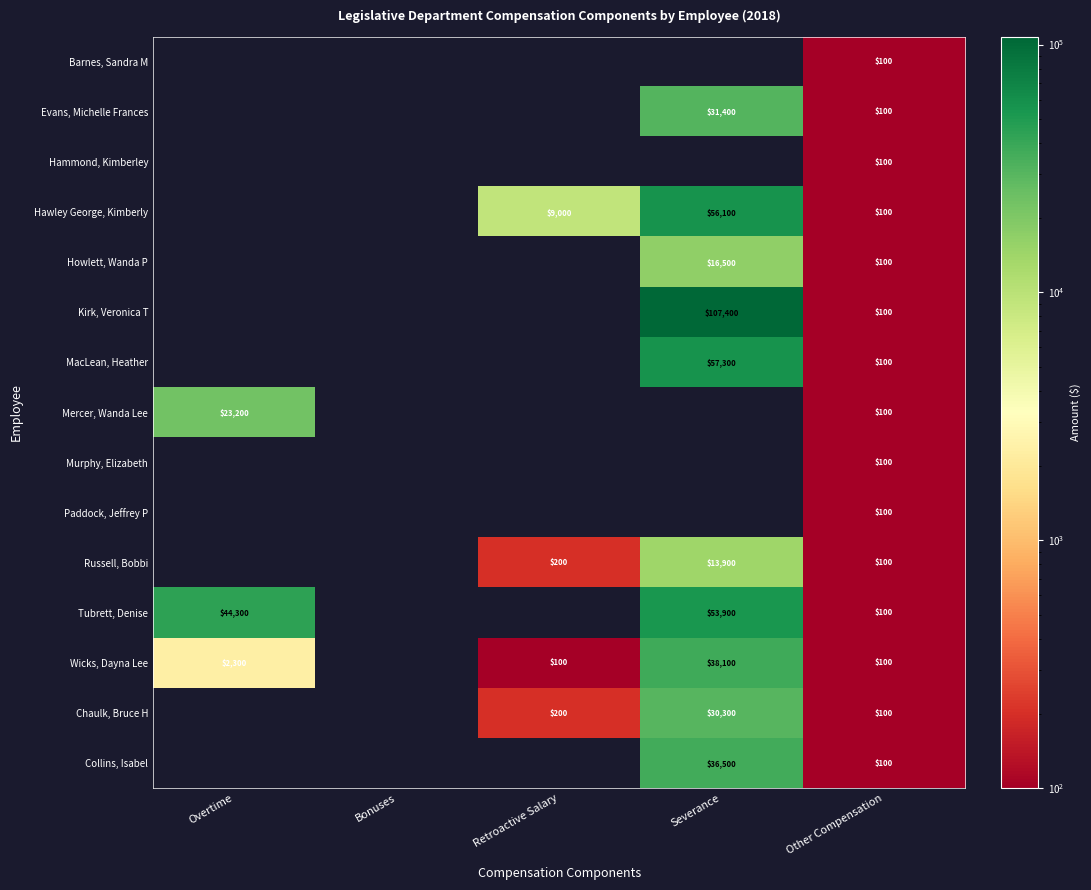

True or false: Paddock, Jeffrey P has a value of 100 at Other Compensation.

True